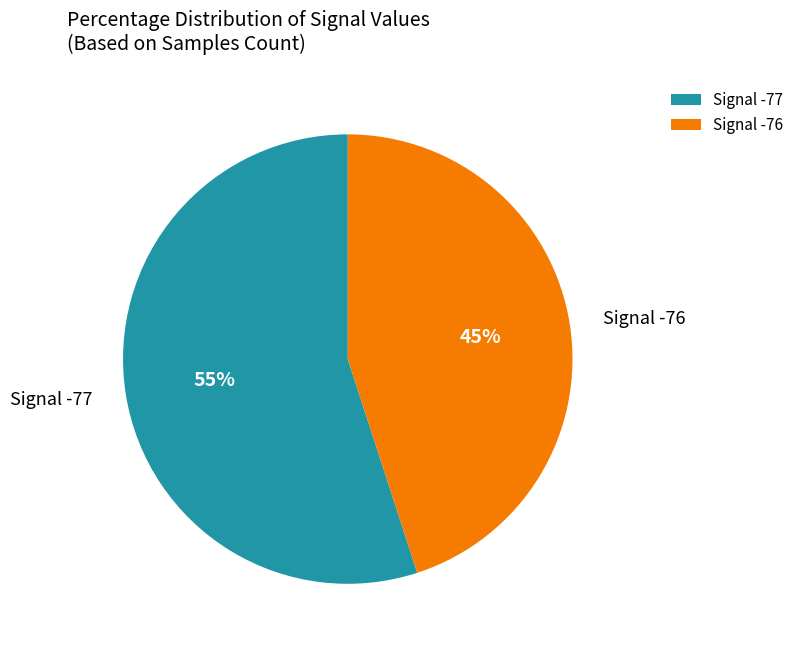

Does any single category account for the majority?

Yes